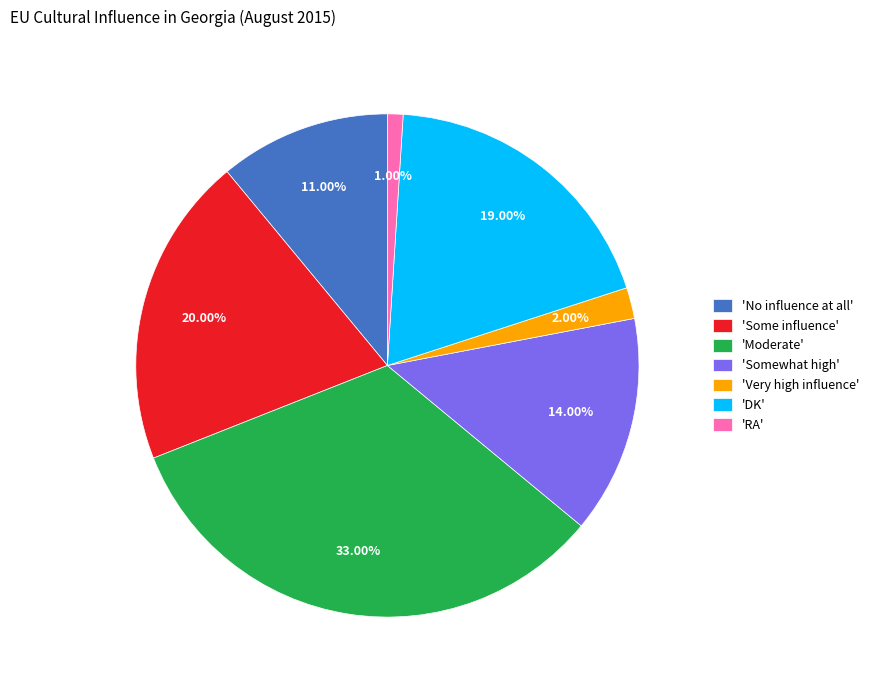

How many segments does this pie chart have?

7